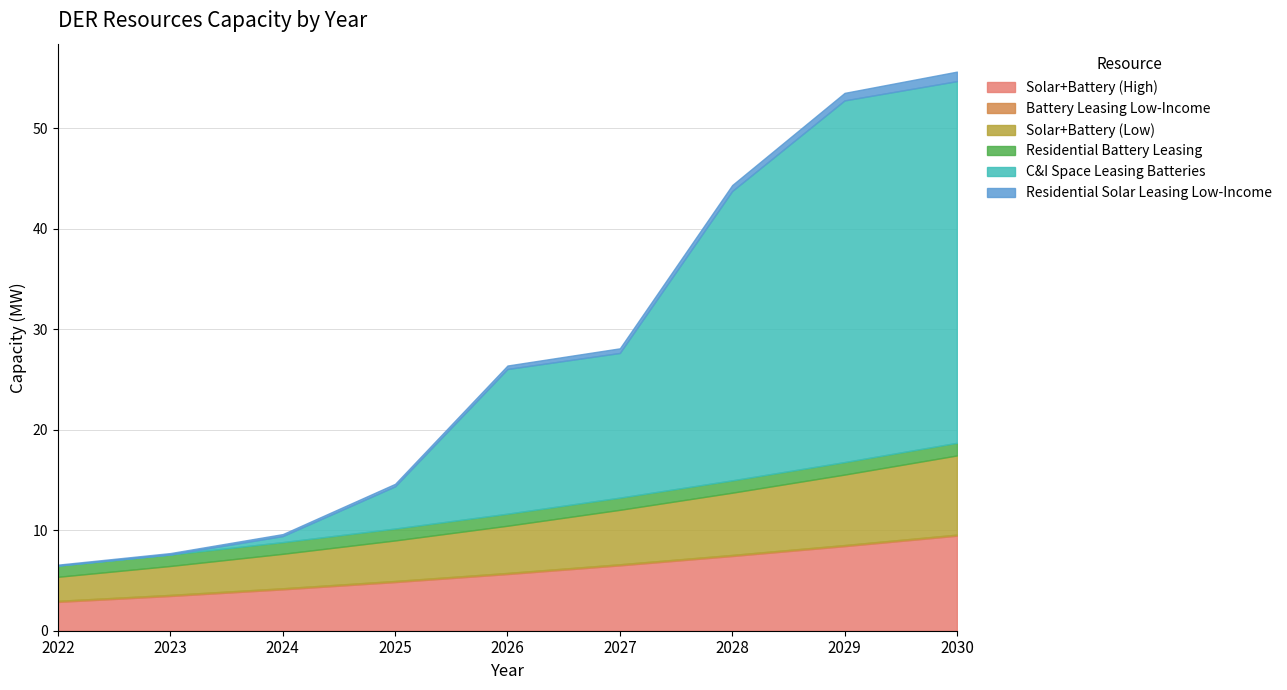

At which category is the sum across all series the highest?

2030